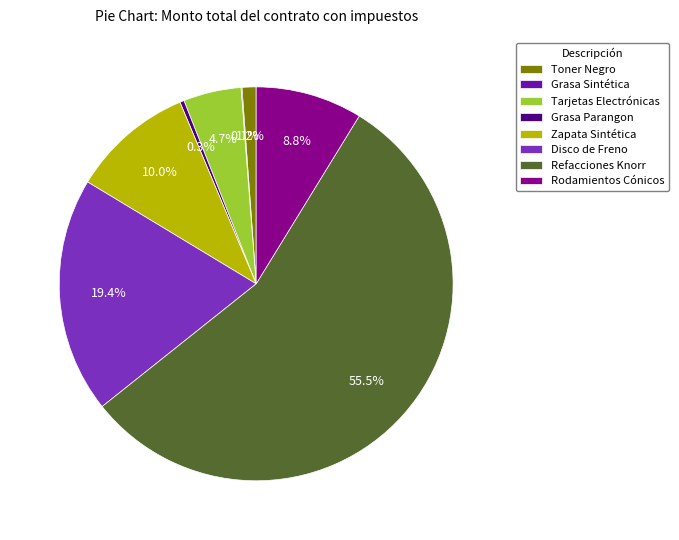

How much of the chart is everything except Disco de Freno?

80.6%